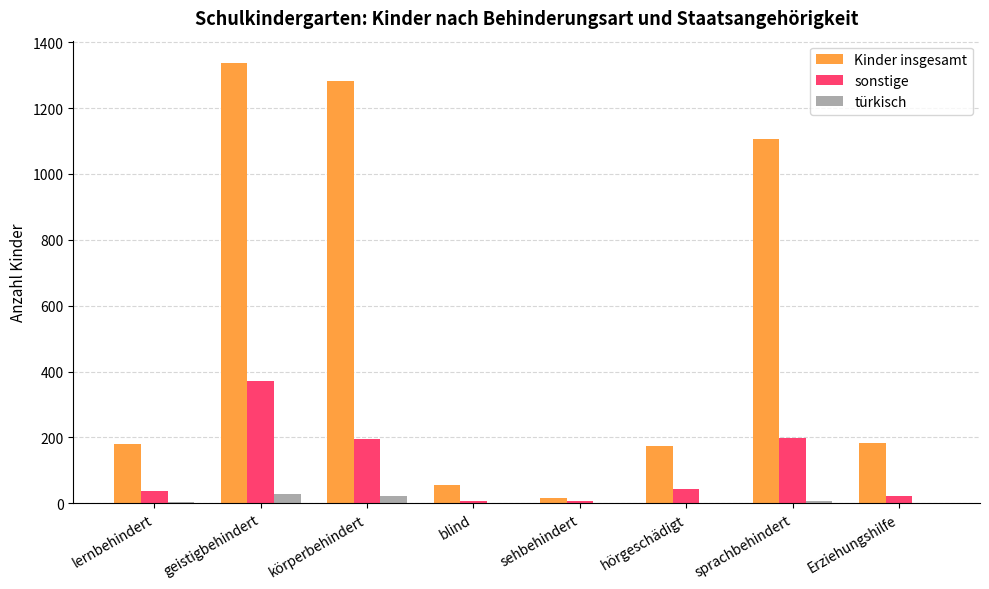

What is the average value of the türkisch series?

8